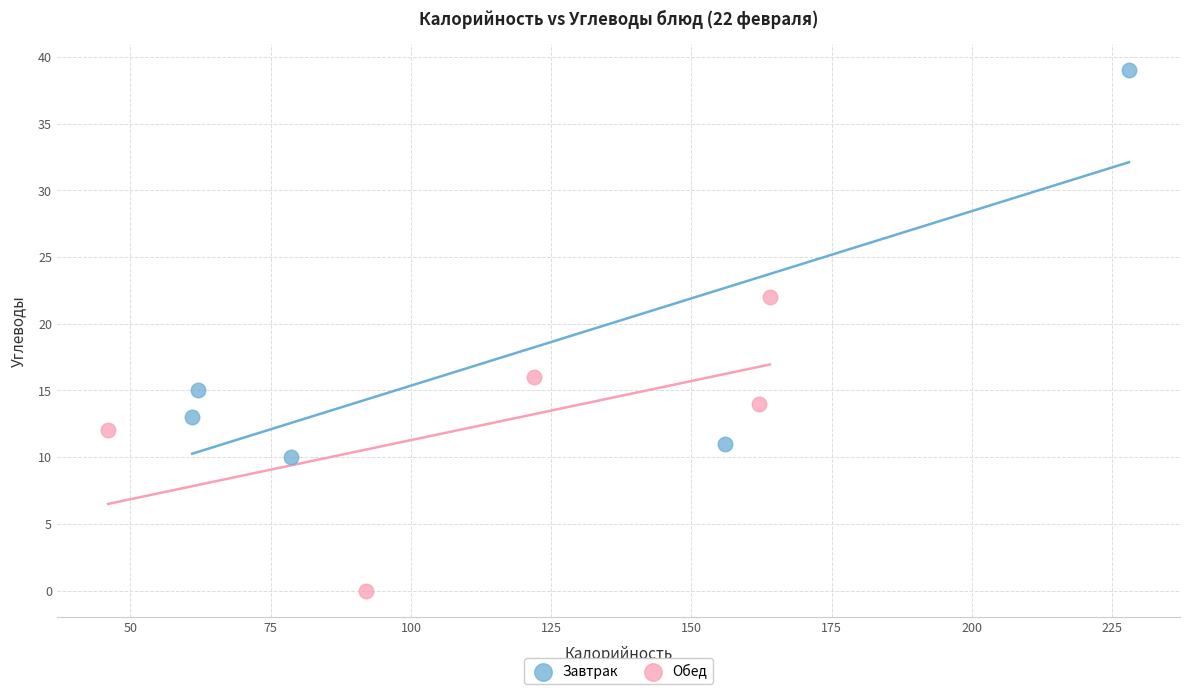

Which series contains the highest Y value?

Завтрак